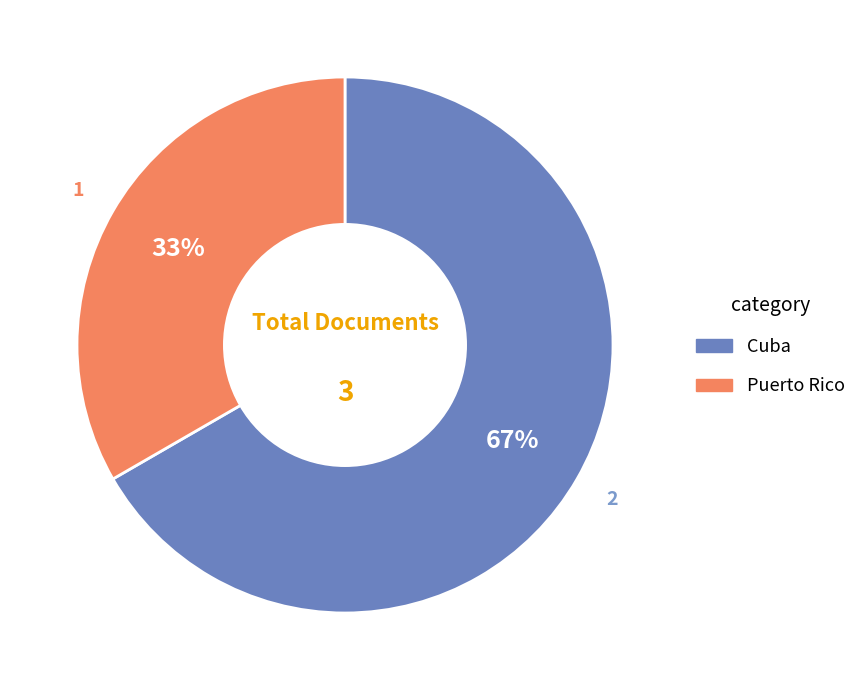

How many slices are in this pie chart?

2